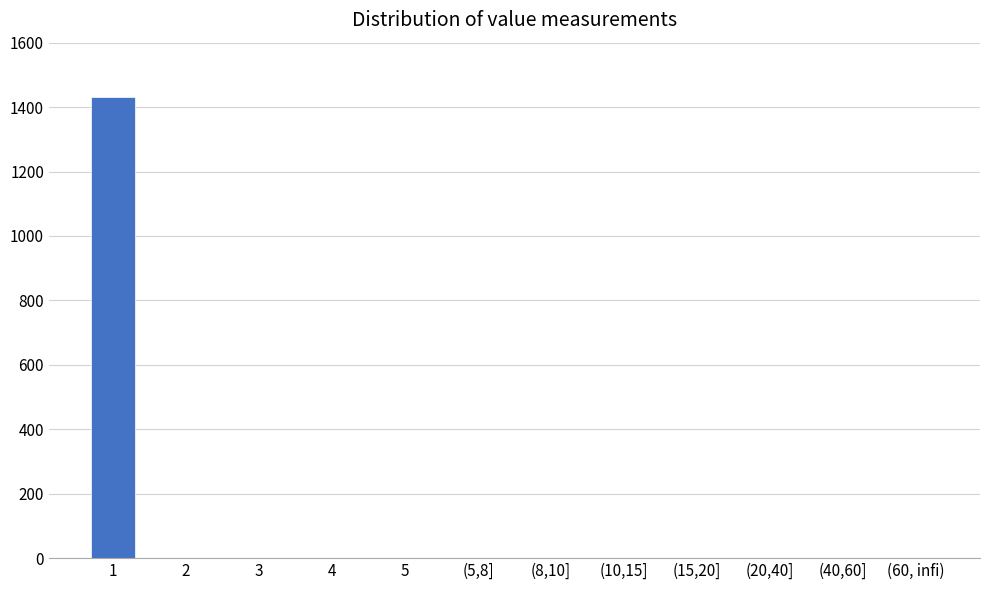

Reading left to right, list all the values displayed in this chart.

1=1432	2=0	3=0	4=0	5=0	(5,8]=0	(8,10]=0	(10,15]=0	(15,20]=0	(20,40]=0	(40,60]=0	(60, infi)=0